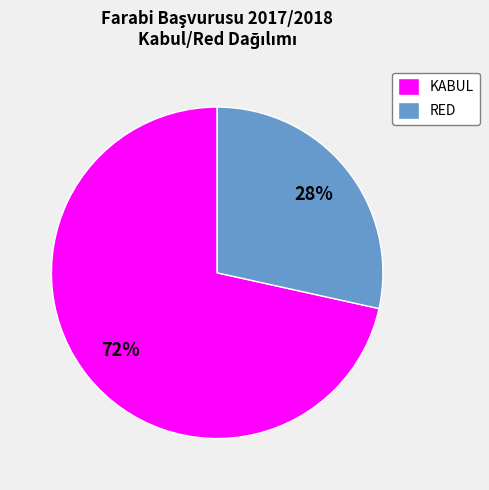

Do RED and KABUL together represent more than half of the pie?

Yes